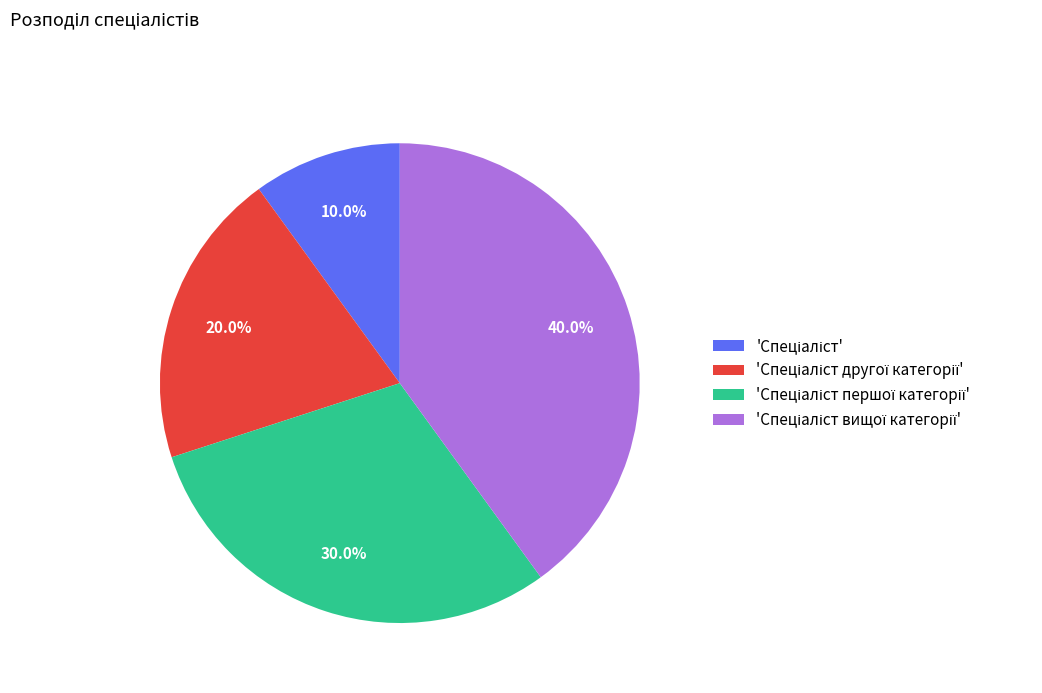

Does any single category account for the majority?

No